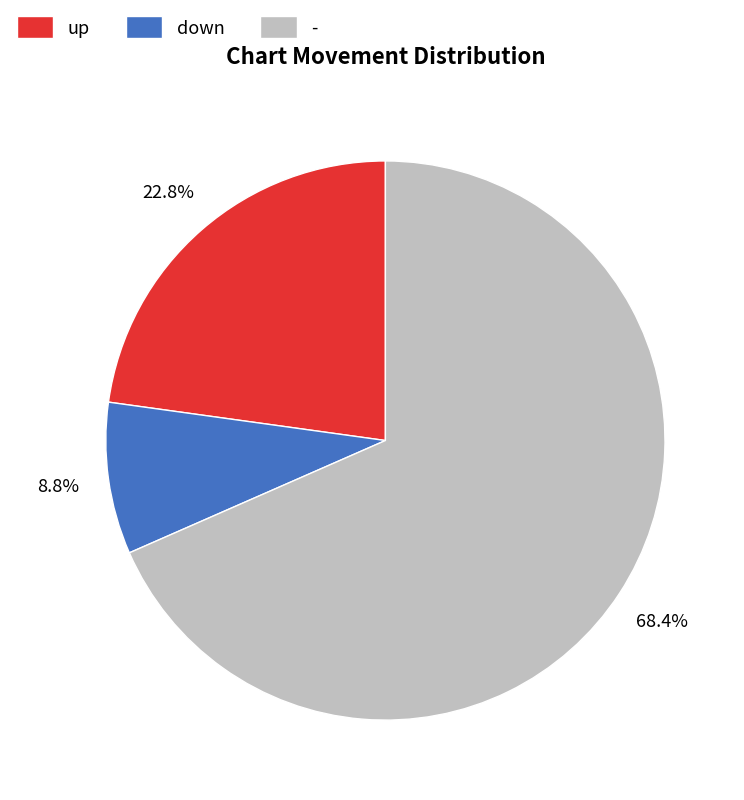

Which slice is the largest?

-